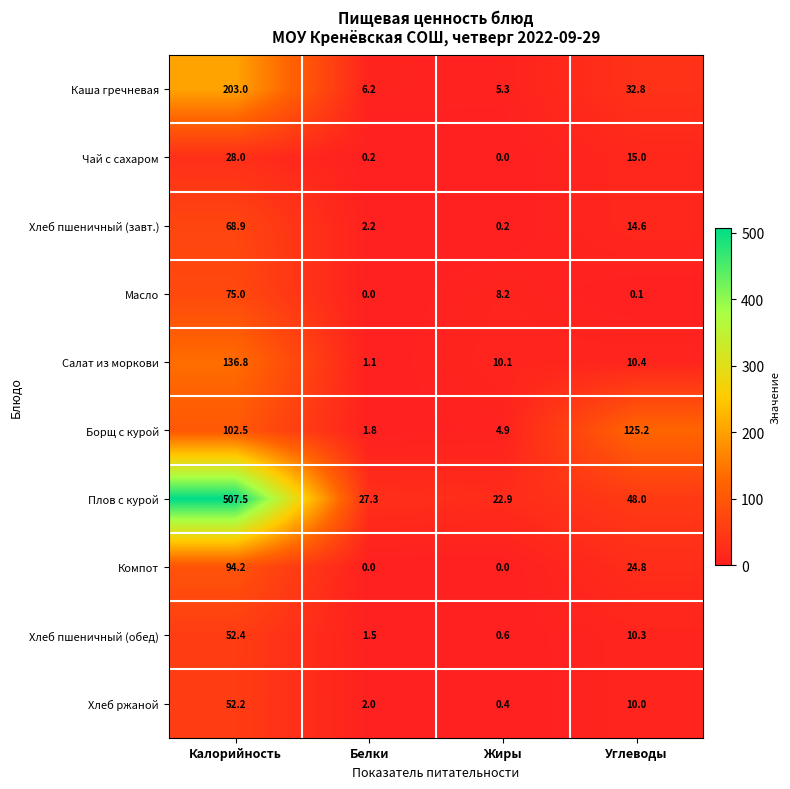

Which series has the largest range (max minus min)?

Плов с курой